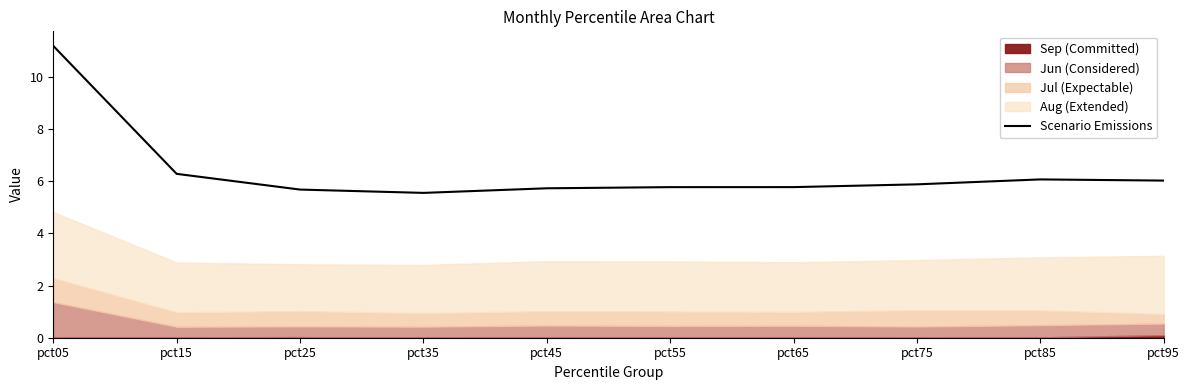

What is the difference between the maximum and minimum values?

5.6